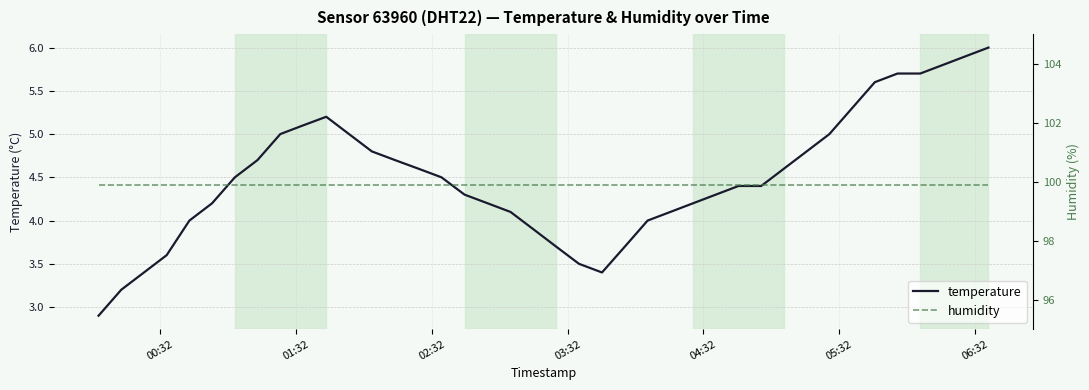

At how many categories does at least one series exceed 77?

40